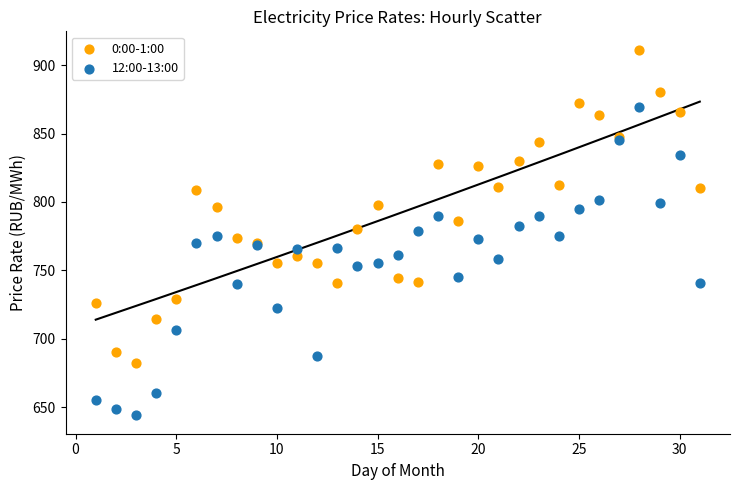

Which series has the largest Y range (max minus min)?

0:00-1:00